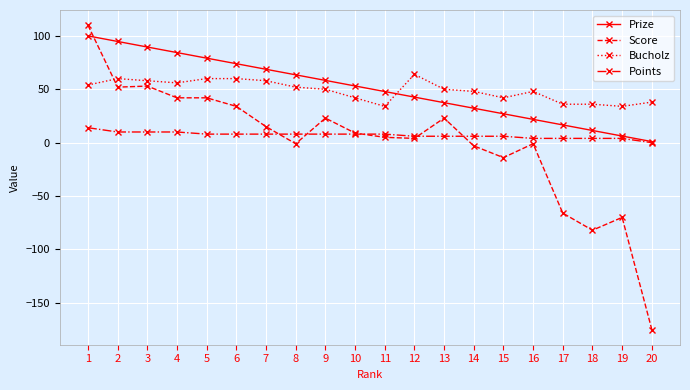

Is the value of Score at 13 greater than the value of Points at 16?

Yes